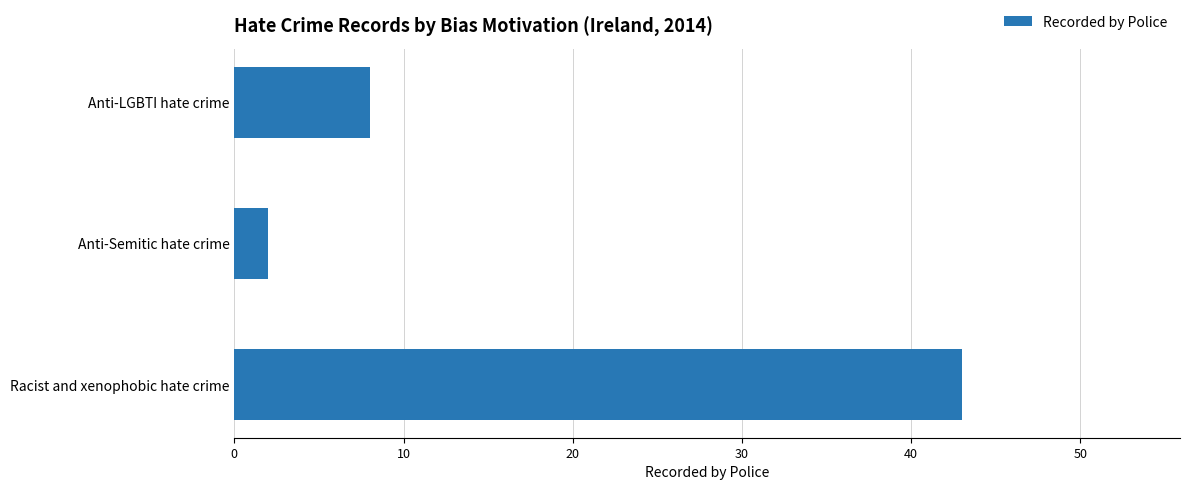

How many values are below 8?

1